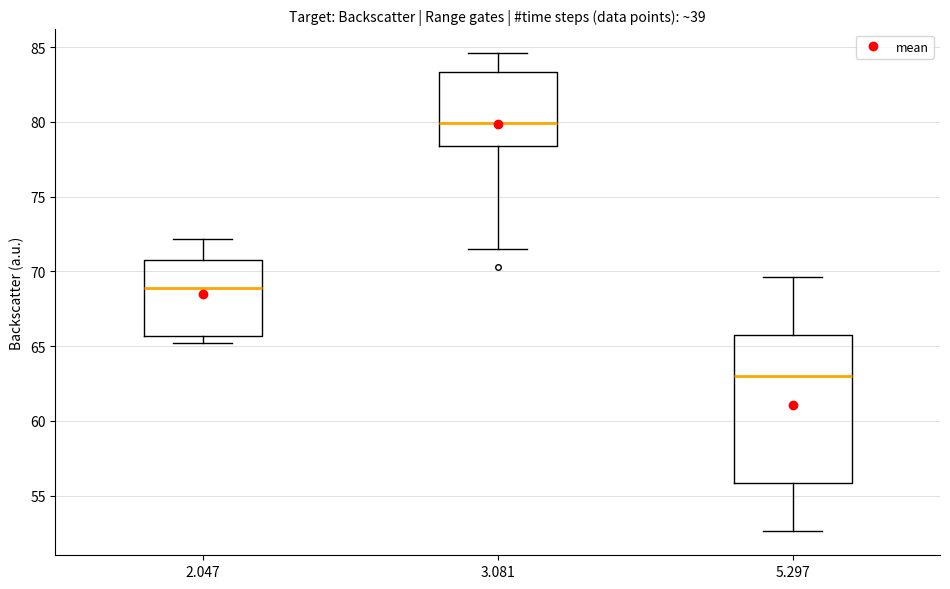

Reading left to right, read every box against the y-axis: the position of its median line, the range the box covers, and the ends of its whiskers. The values are not printed on the chart, so give them approximately, as read against the axis.

2.047: median 69.0, box 65.5 to 71.0, whiskers 65.0 to 72.0
3.081: median 80.0, box 78.5 to 83.5, whiskers 71.5 to 84.5
5.297: median 63.0, box 56.0 to 66.0, whiskers 52.5 to 69.5